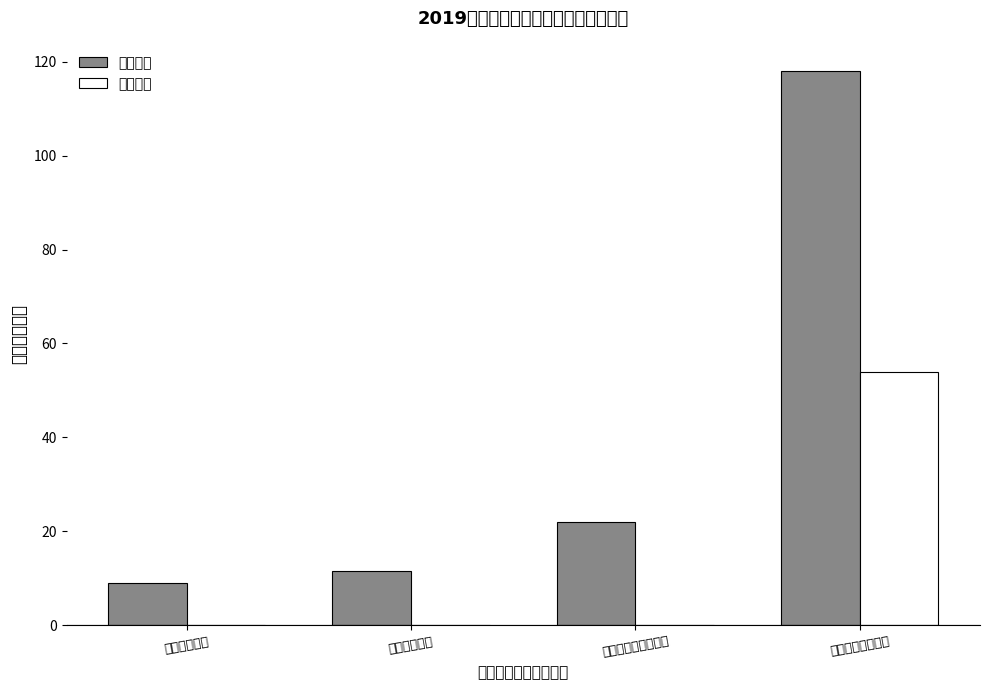

What is the label of the 1st bar from the right?

一般公共服务支出